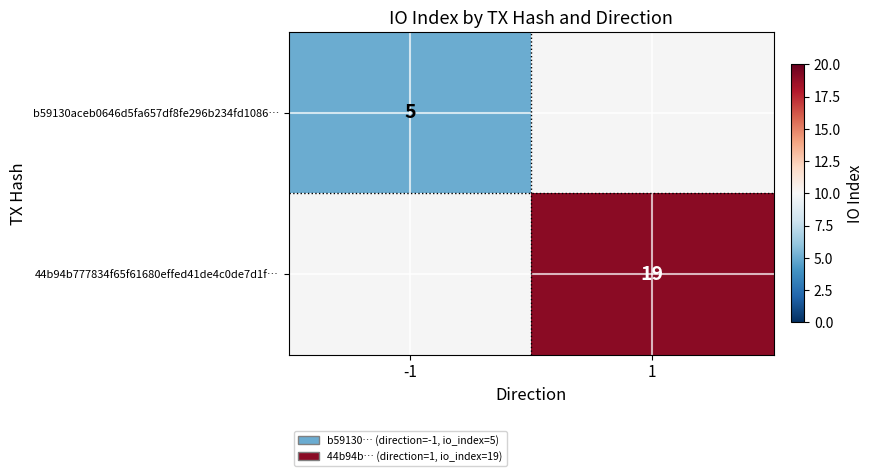

The b59130aceb0646d5fa657df8fe296b234fd1086… series shows 9 at -1. True or false?

False